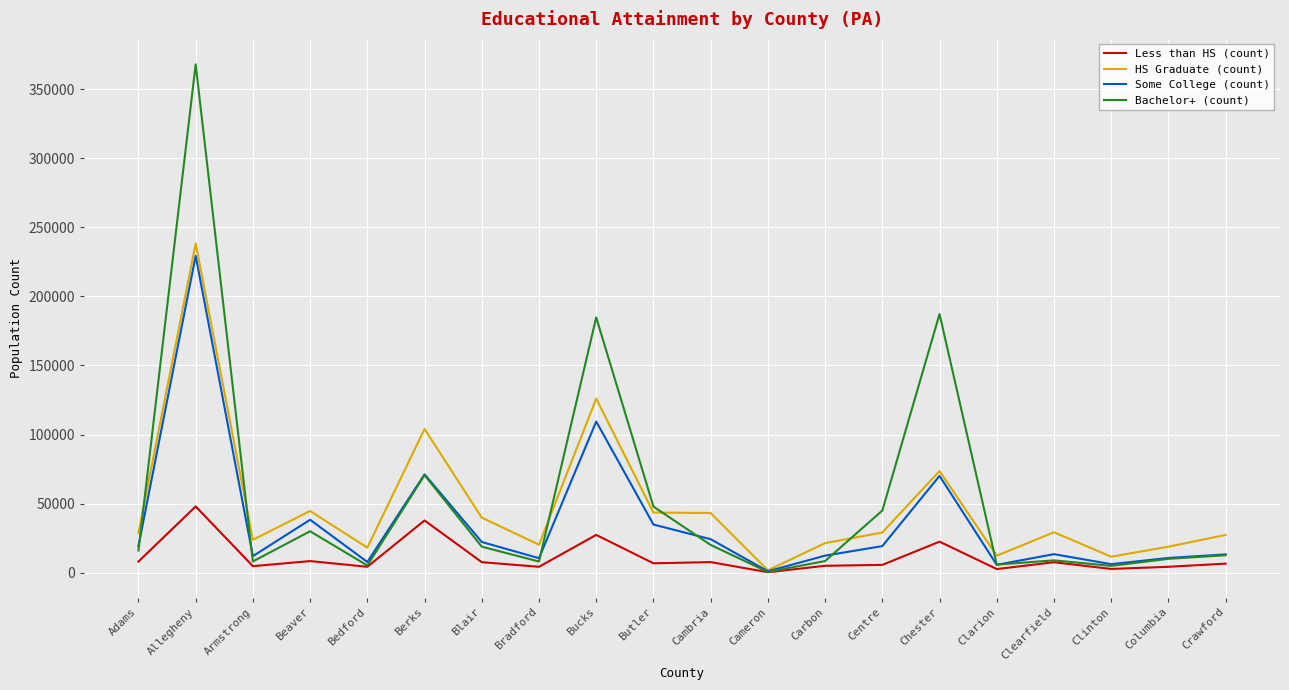

True or false: HS Graduate (count) has more than 2 interior local peaks.

True